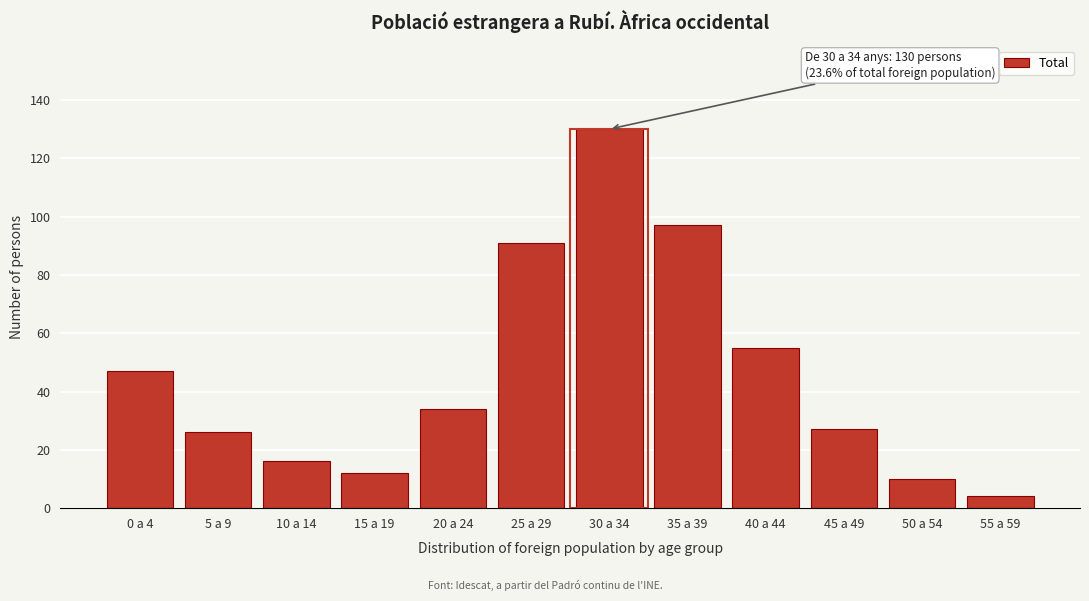

Reading right to left, list all the values displayed in this chart.

55 a 59=4	50 a 54=10	45 a 49=27	40 a 44=55	35 a 39=97	30 a 34=130	25 a 29=91	20 a 24=34	15 a 19=12	10 a 14=16	5 a 9=26	0 a 4=47